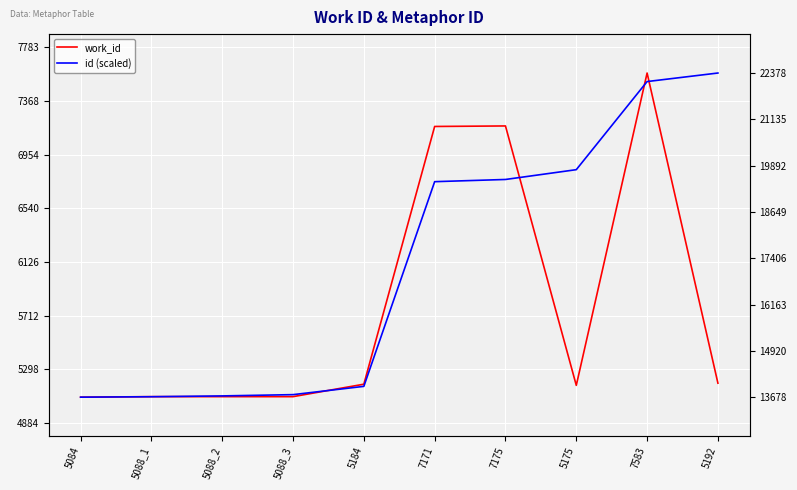

Where do work_id and id (scaled) first cross each other?

5088_1 and 5088_2